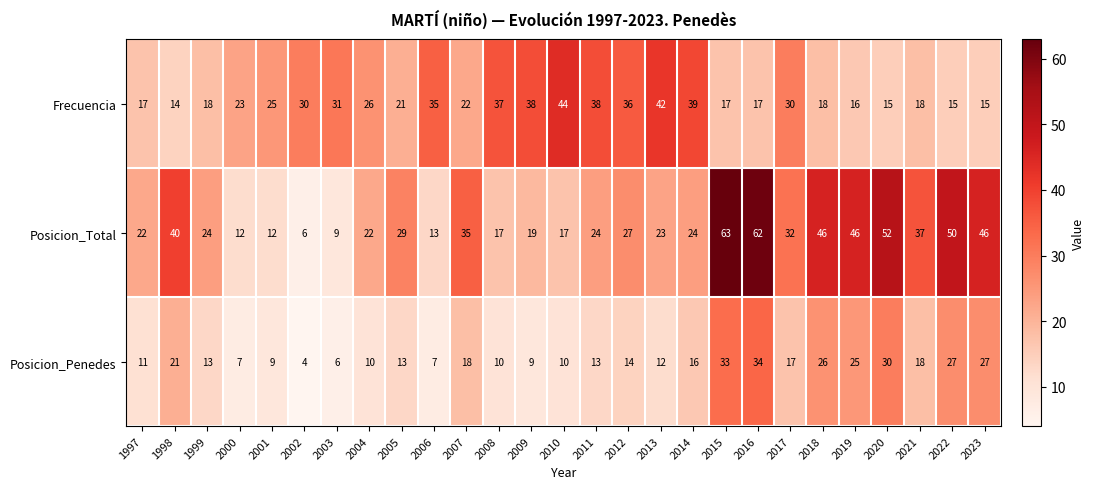

What is the difference between the maximum and second lowest values in the Posicion_Penedes series?

28